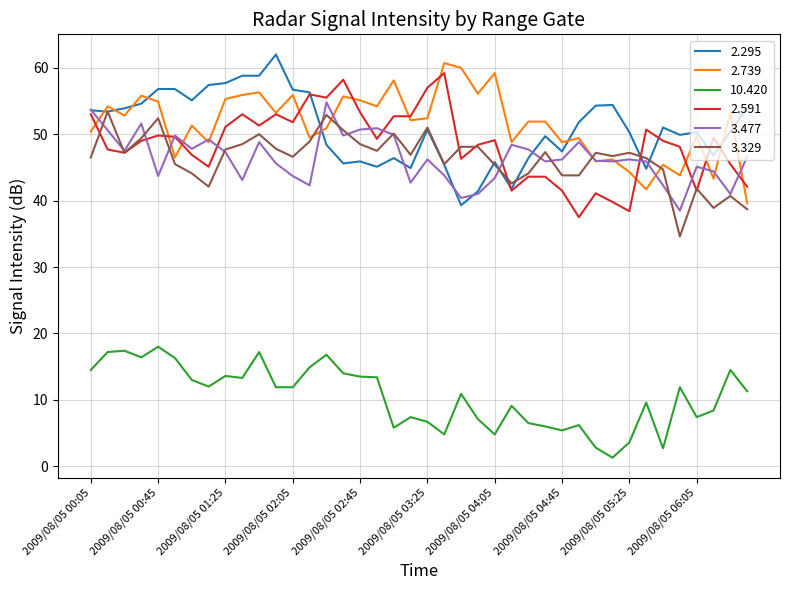

What is the minimum value for 2.739?

39.6